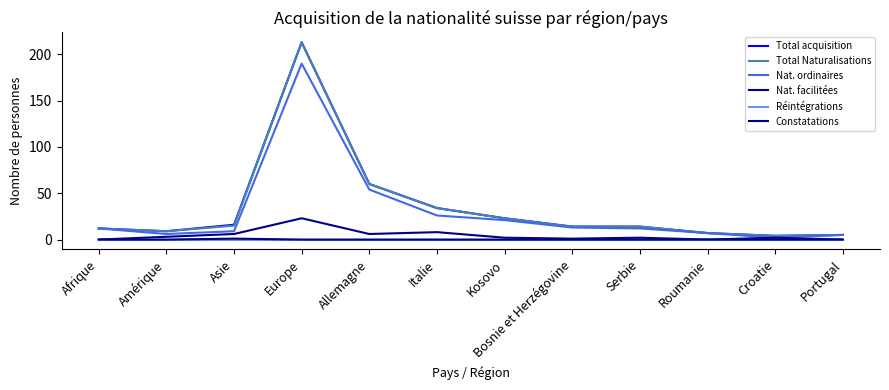

Does the chart have visible grid lines?

No